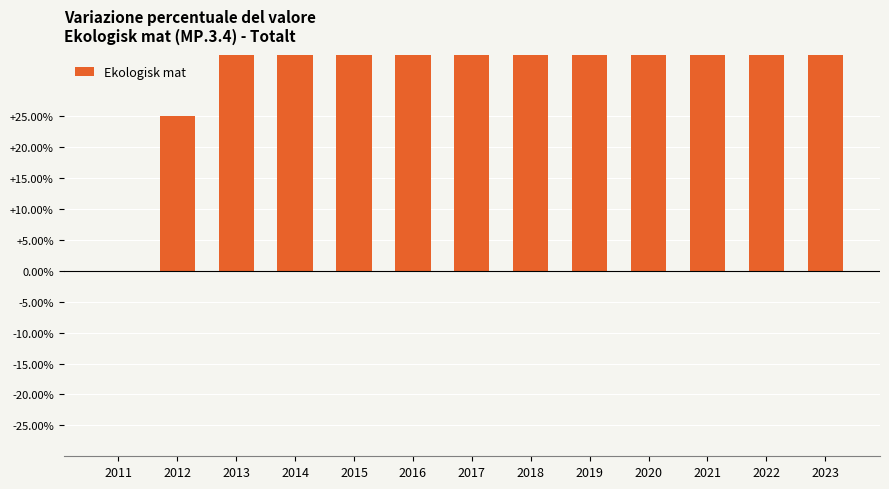

The chart shows a value of 58.3 at 2014. True or false?

True